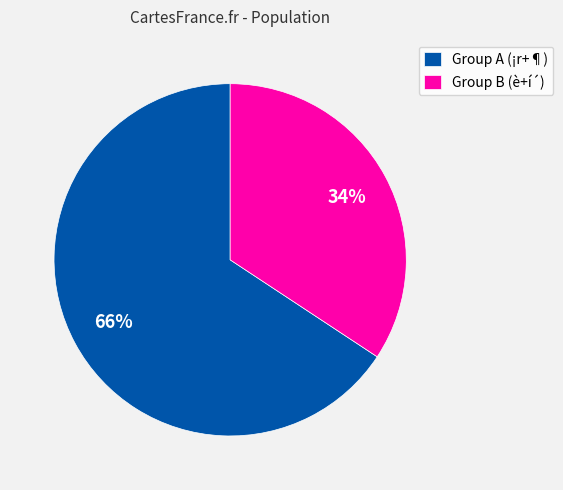

Do Group A (¡r+¶) and Group B (è+í´) together represent more than half of the pie?

Yes